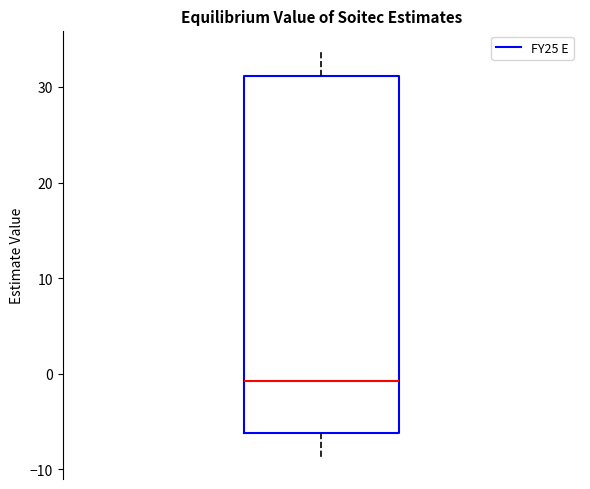

Transcribe this box plot: give where the median line is, the range the box spans, and where the two whiskers end, as read against the y-axis. The values are not printed on the chart, so give them approximately, as read against the axis.

median -1, box -6 to 31, whiskers -9 to 34